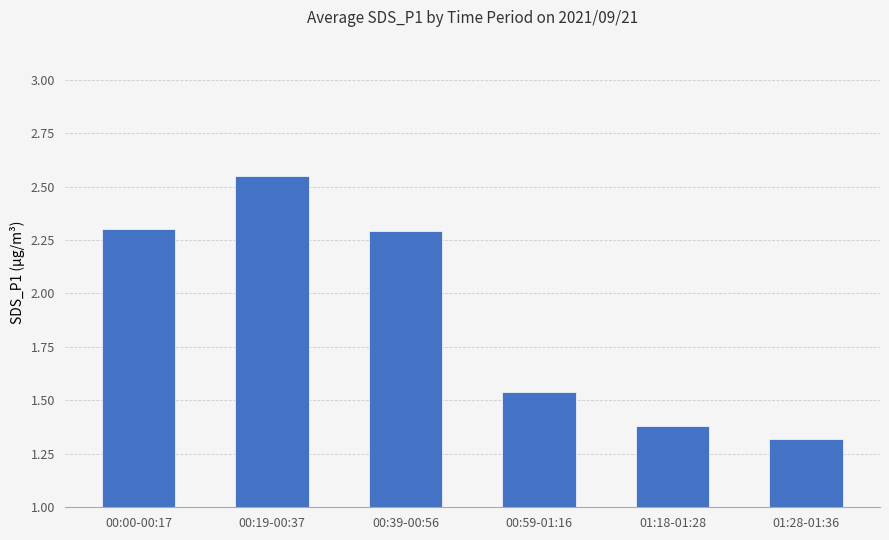

What is the label of the 4th bar from the left?

00:59-01:16